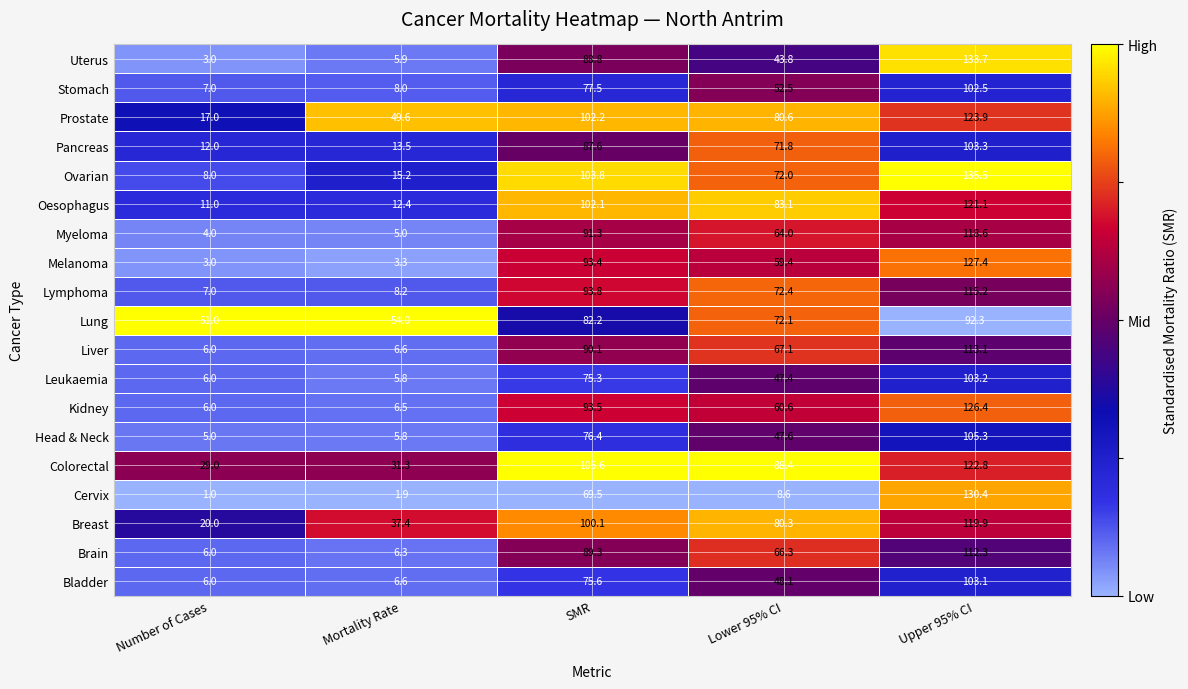

The Melanoma series shows 1.5 at Mortality Rate. True or false?

False